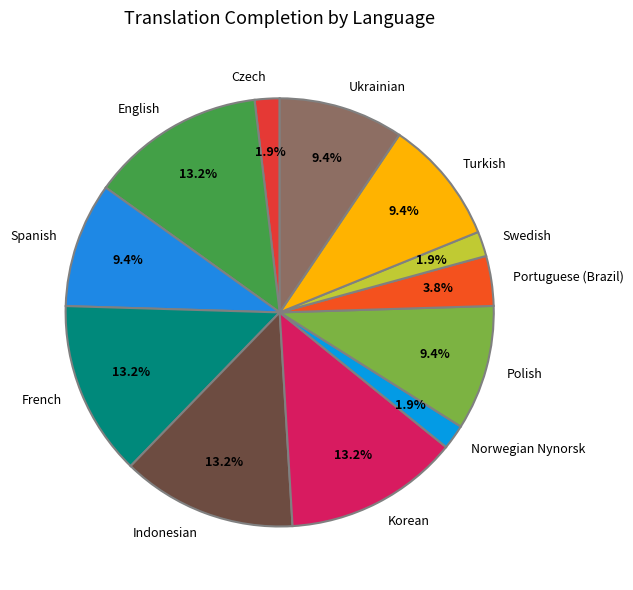

To the nearest percent, what is the difference between the largest and smallest slice percentages?

11%